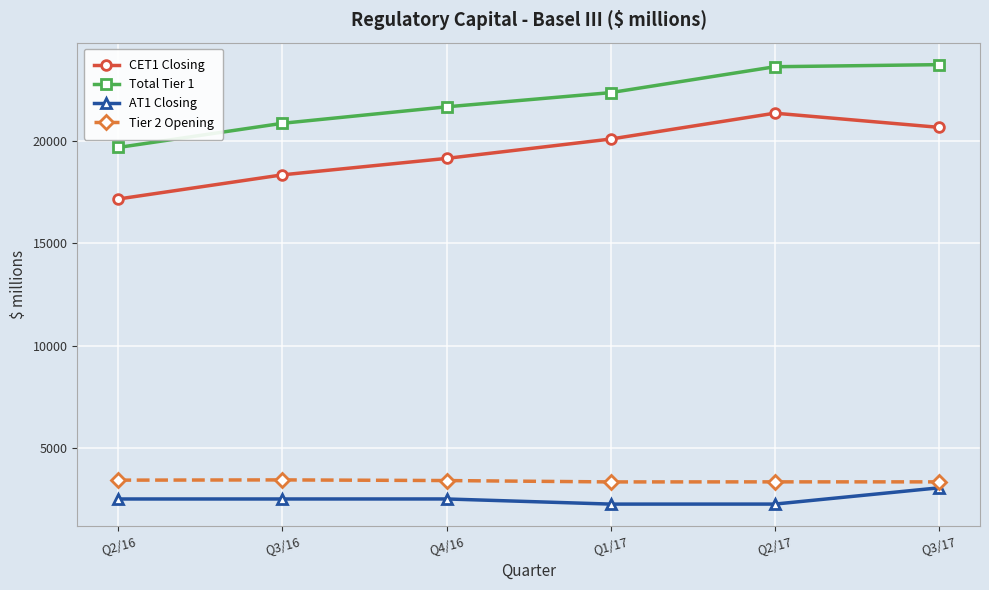

How many data points in Total Tier 1 are less than 22360?

3